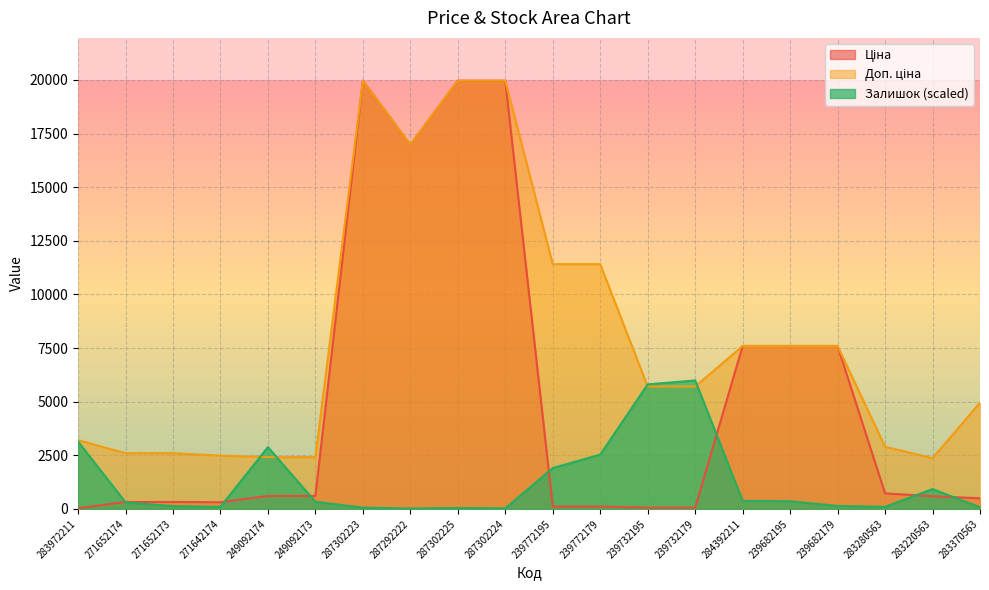

List the series in order of their peak value, lowest first.

Залишок, Ціна, Доп. ціна